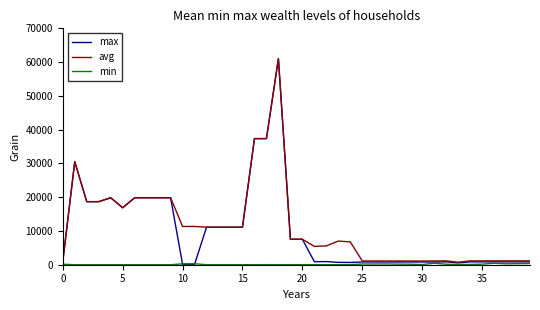

What is the highest value of the max series?

61024.7